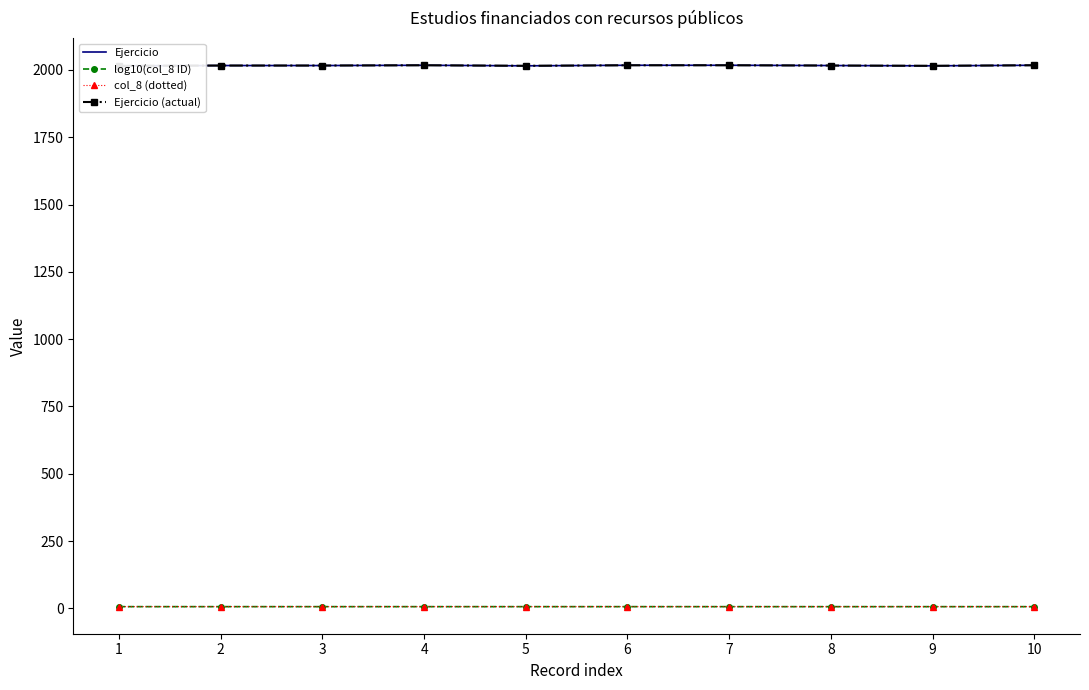

Reading left to right, transcribe all the data shown in this chart.

Ejercicio: 2015.0	2016.0	2016.0	2017.0	2015.0	2017.0	2017.0	2016.0	2015.0	2017.0
log10(col_8 ID): 6.8	6.8	6.8	6.8	6.8	6.8	6.7	6.7	6.7	6.7
col_8 (dotted): 6.8	6.8	6.8	6.8	6.8	6.8	6.7	6.7	6.7	6.7
Ejercicio (actual): 2015.0	2016.0	2016.0	2017.0	2015.0	2017.0	2017.0	2016.0	2015.0	2017.0